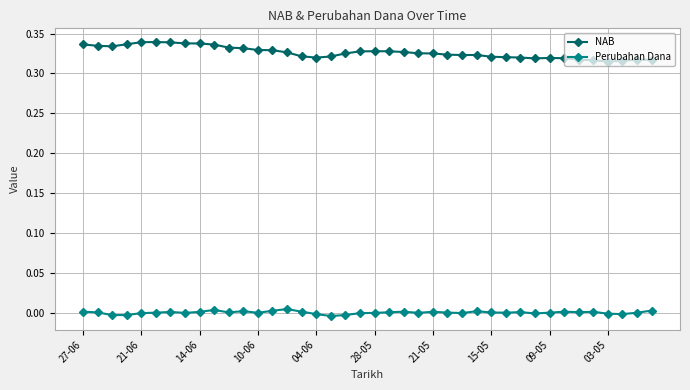

Which series has the largest total across all categories?

NAB